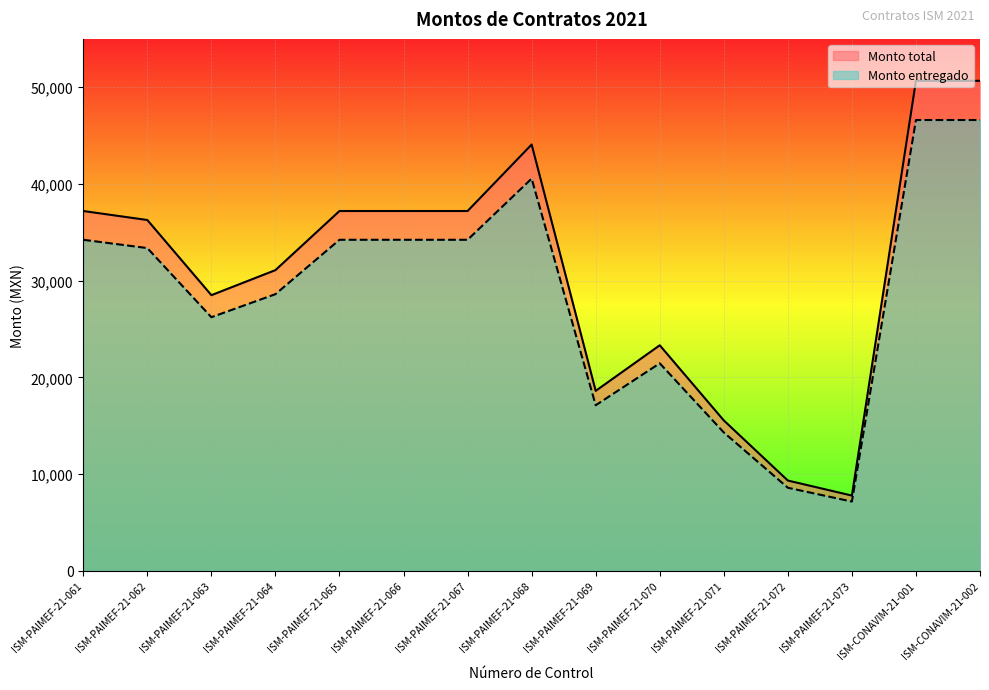

How many values in the Monto total series exceed 36269?

8